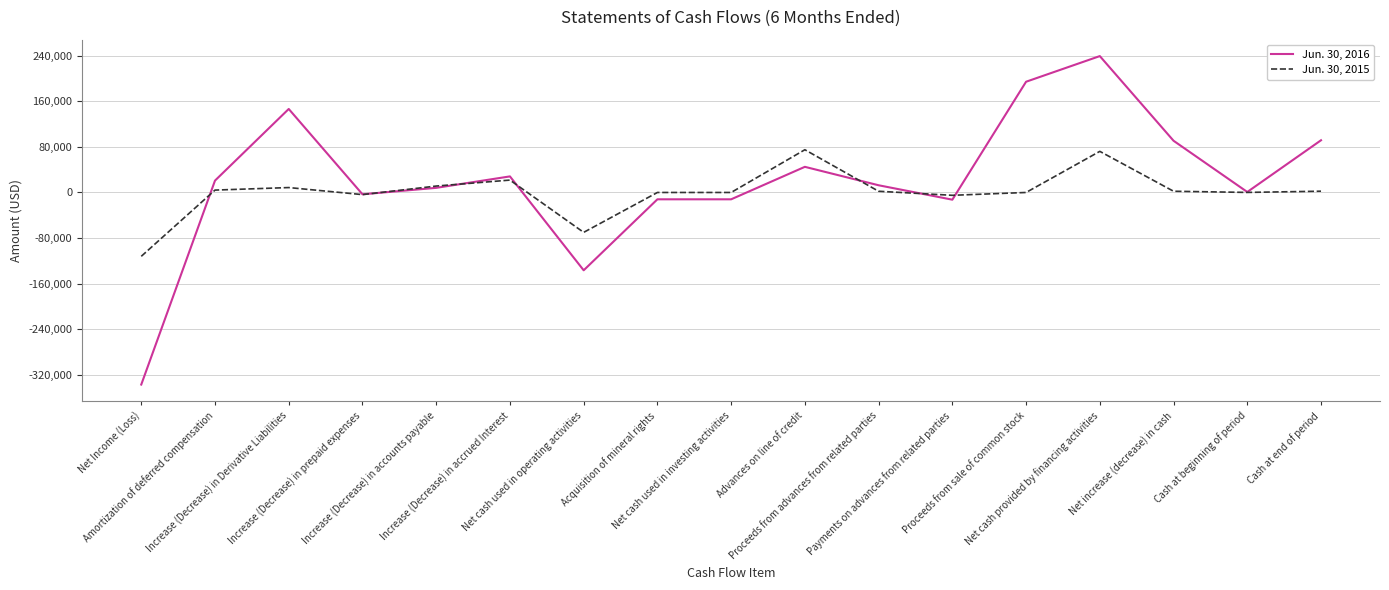

What is the maximum value shown in the chart?

239325